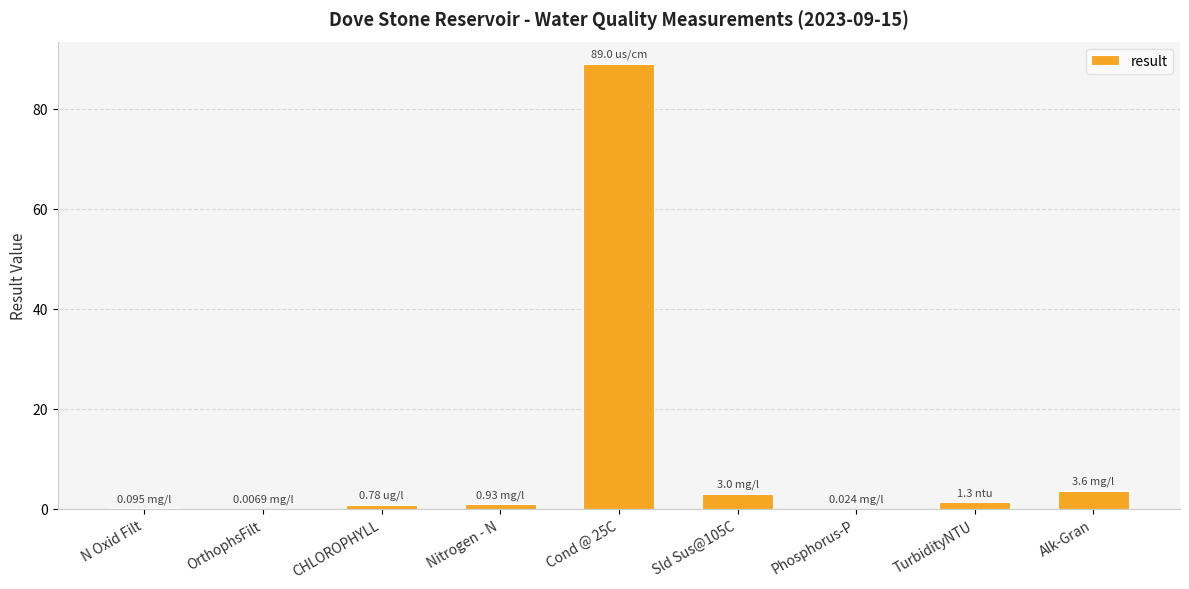

What is the change in value from Nitrogen - N to Phosphorus-P?

-0.9